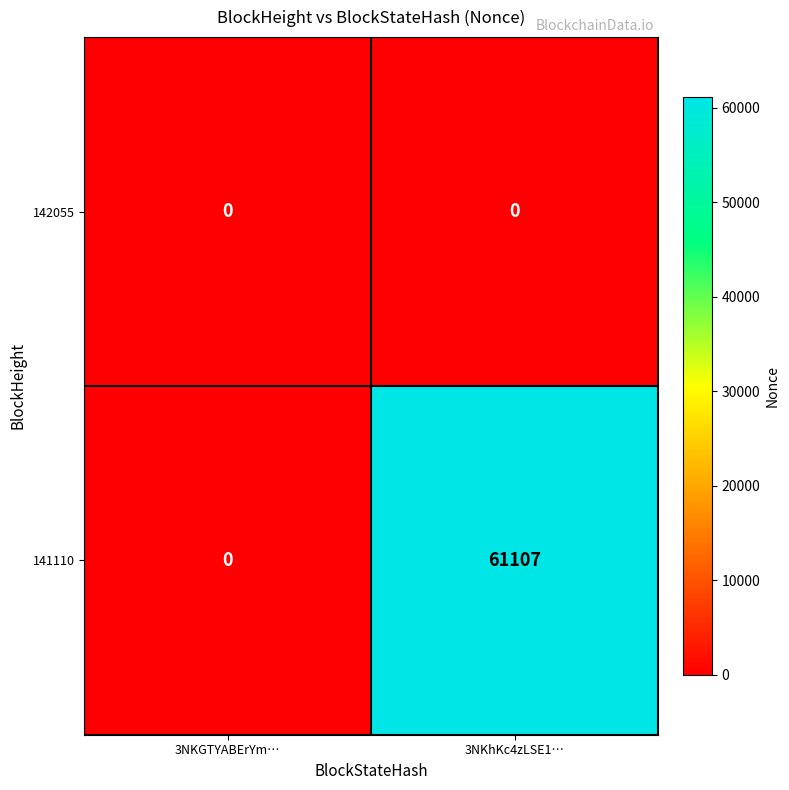

Which series has the widest spread of values?

141110